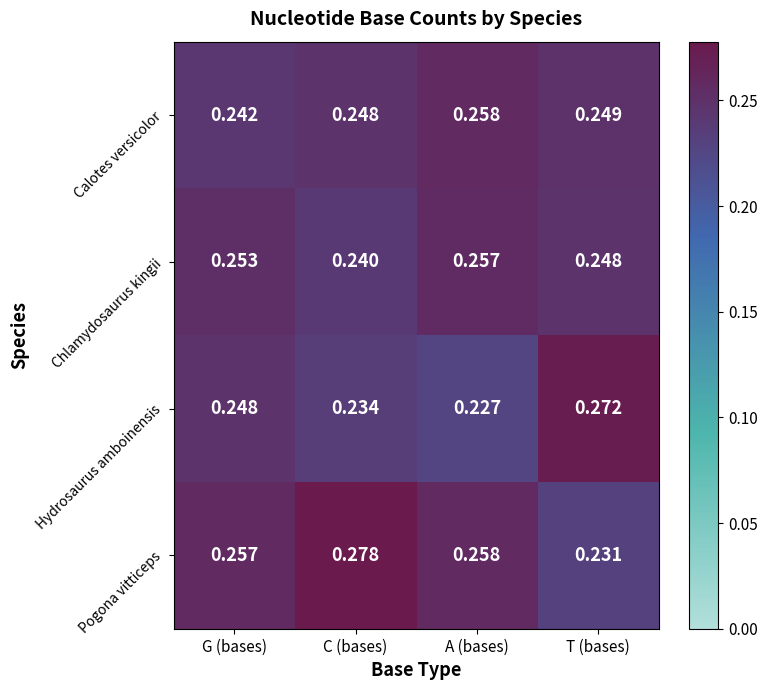

Rank the series at T (bases) from lowest to highest value.

Pogona vitticeps, Chlamydosaurus kingii, Calotes versicolor, Hydrosaurus amboinensis